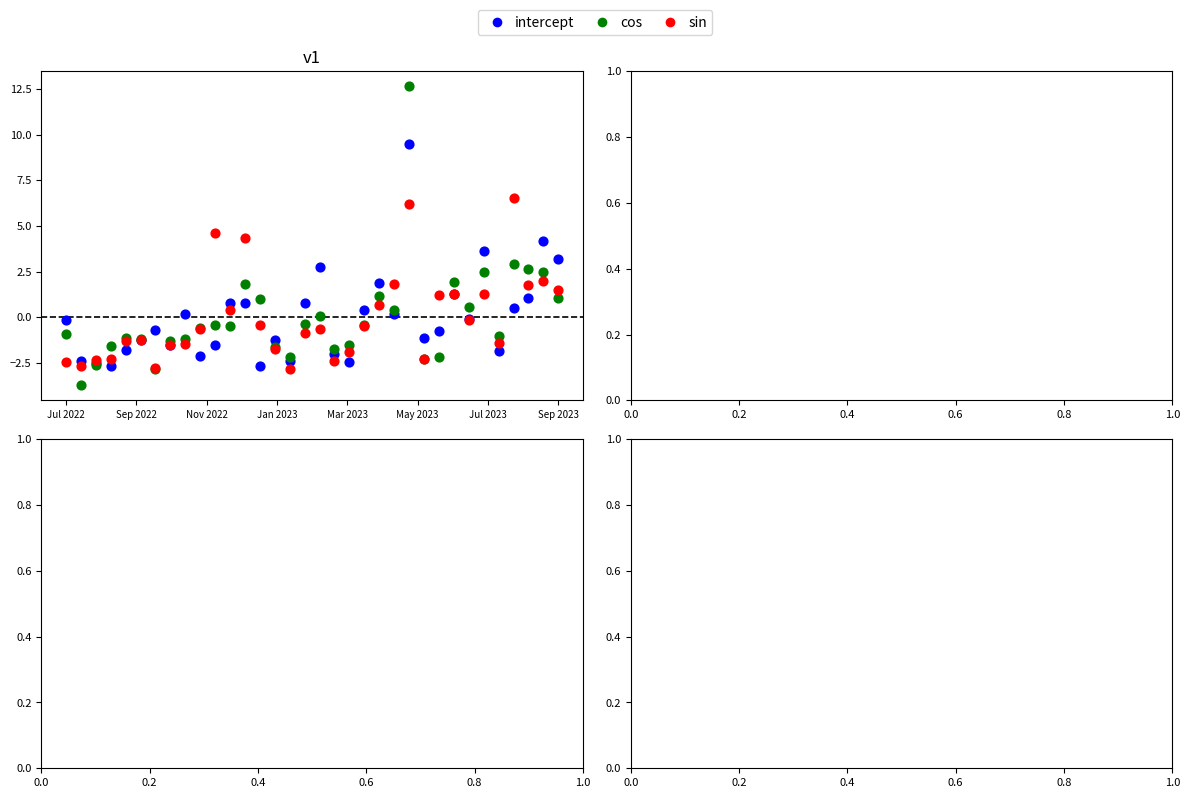

Which series has the largest Y range (max minus min)?

cos